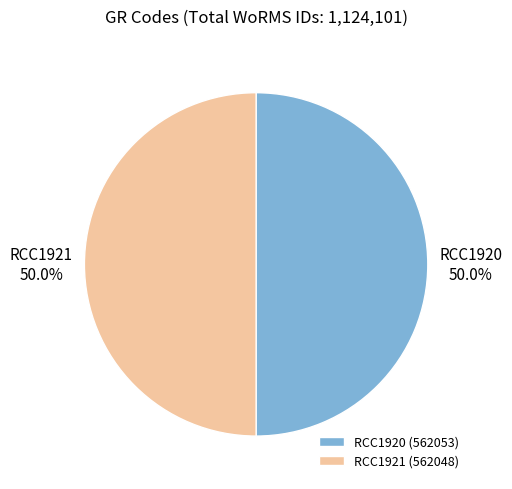

What portion of the pie excludes RCC1921?

50.0%